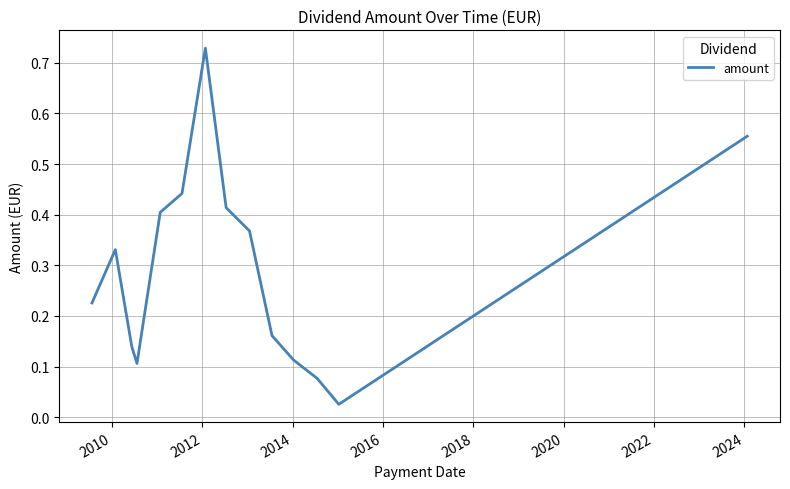

What is the greatest value displayed?

0.7